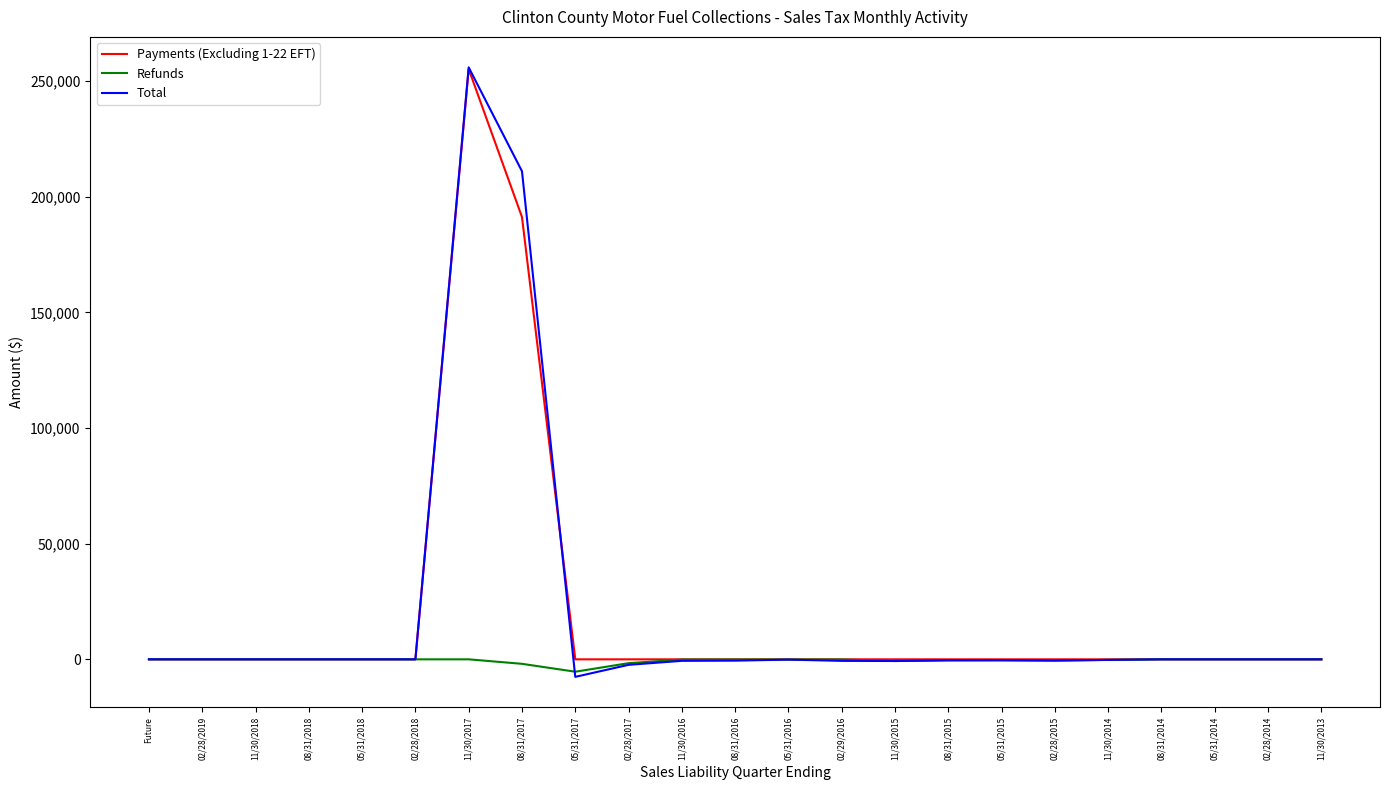

Does the chart display data point markers on the line(s)?

No